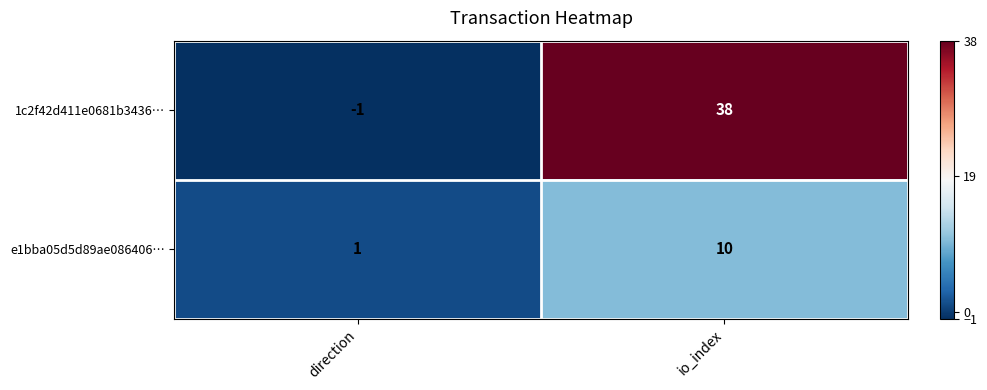

Rank the series by their average value, from highest to lowest.

1c2f42d411e0681b3436…, e1bba05d5d89ae086406…